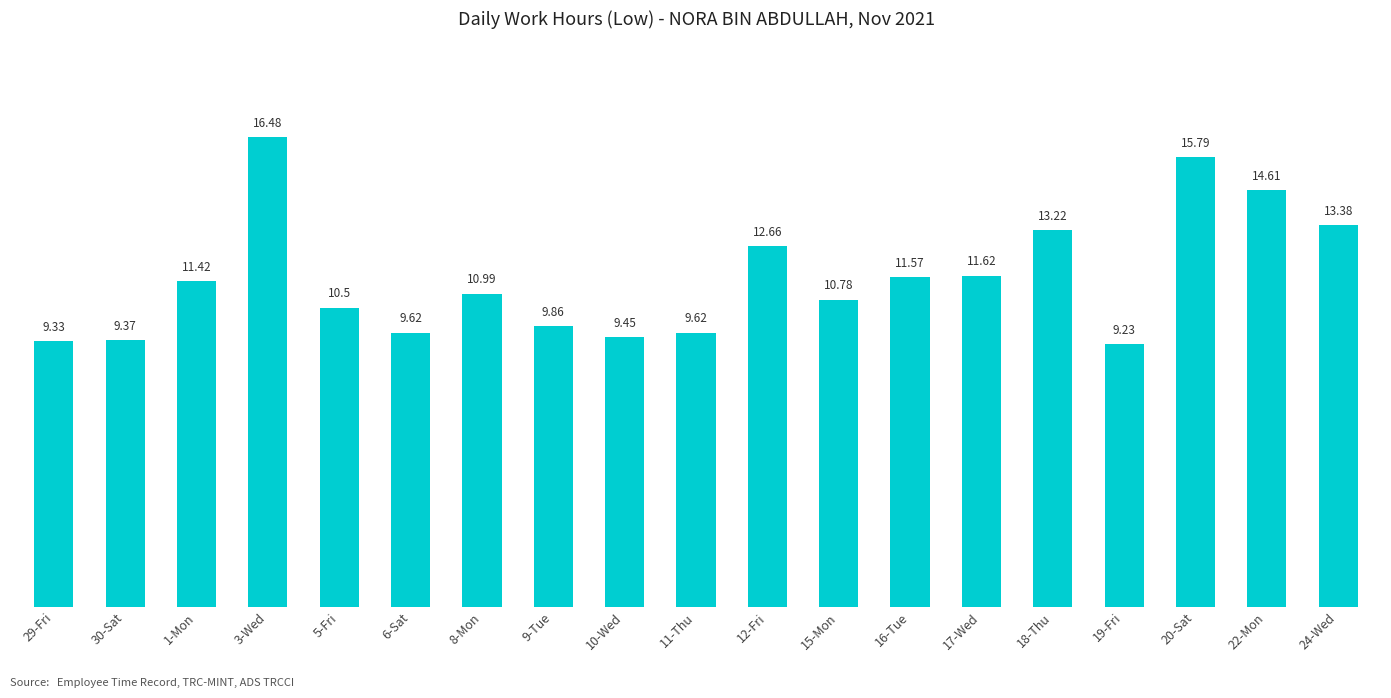

What is the change in value from 1-Mon to 9-Tue?

-1.6